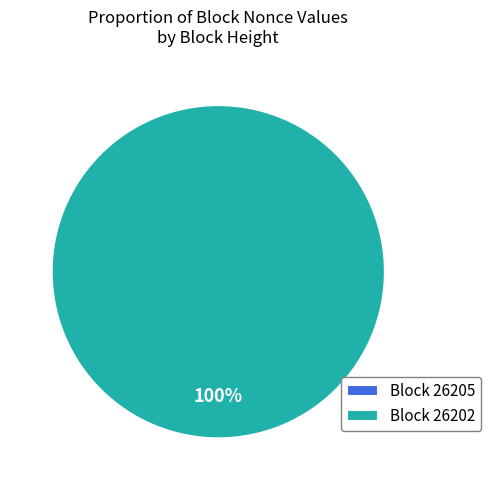

To the nearest percent, what portion does 26202 represent?

100%